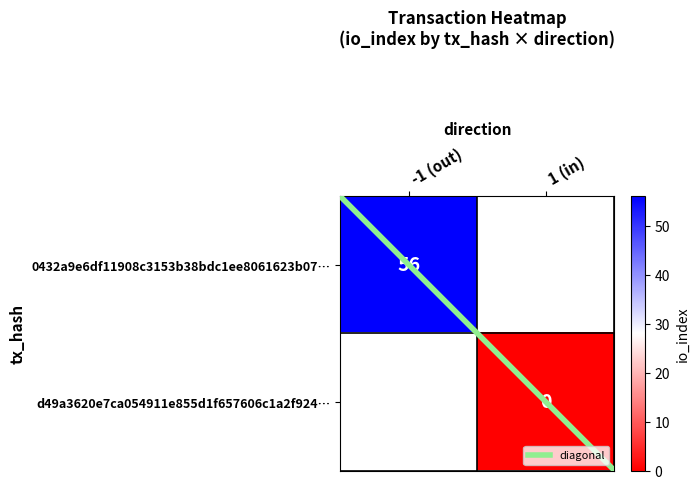

At how many categories does at least one series exceed 32?

1